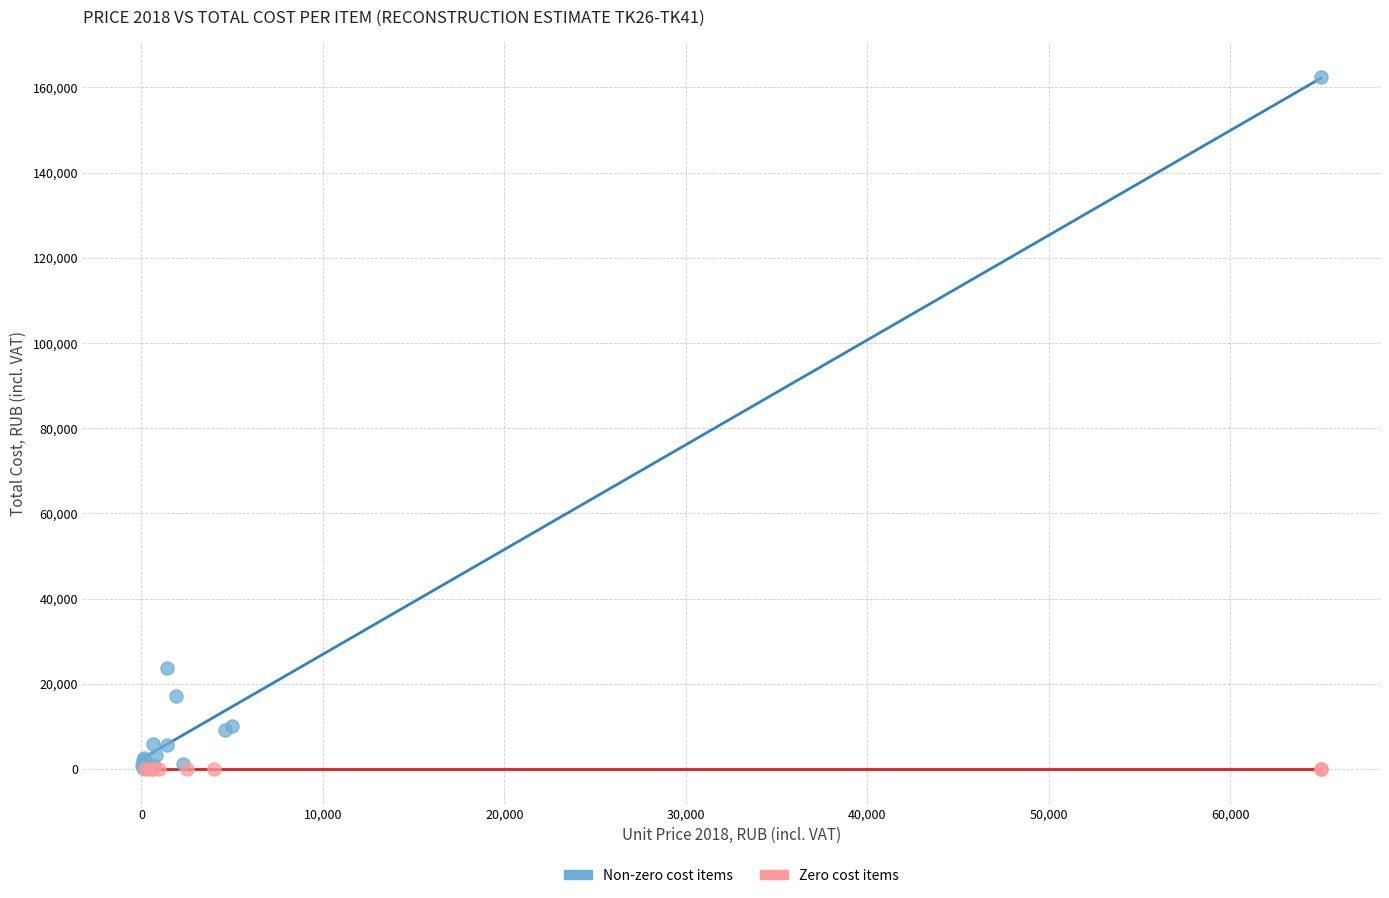

What are all the series names shown in the legend?

Non-zero cost items, Zero cost items